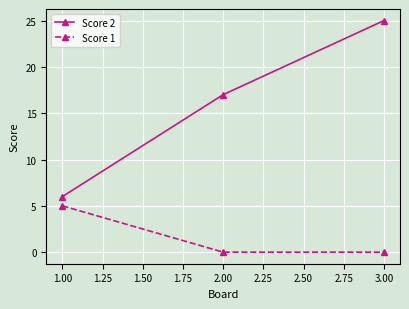

True or false: Score 1 has a value of 0 at 3.00.

True